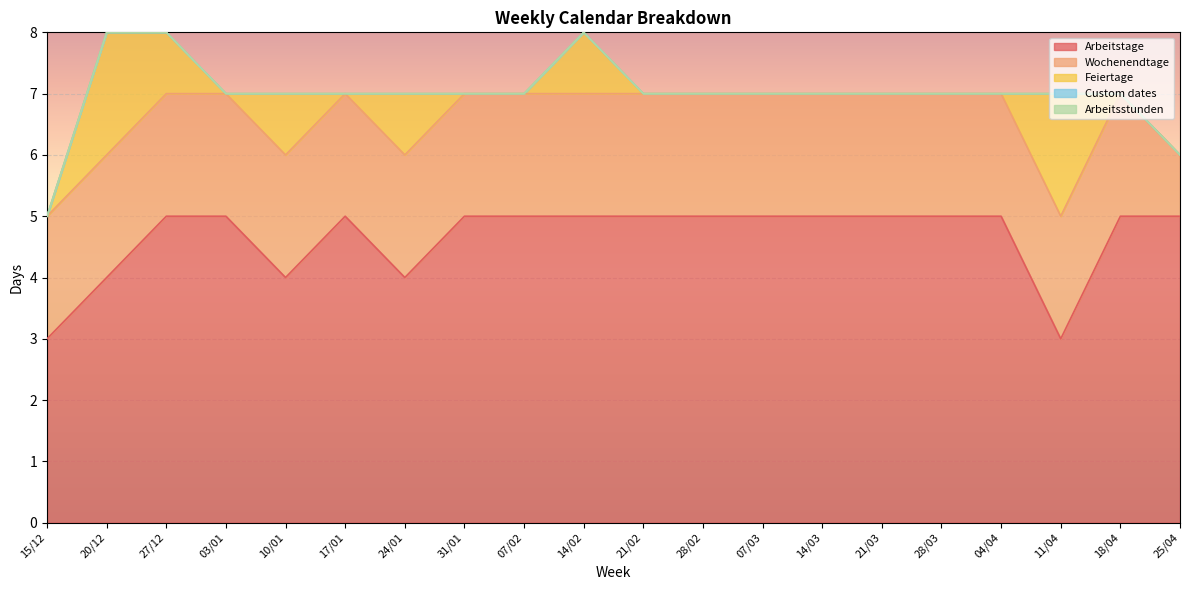

Reading left to right, transcribe all the data shown in this chart.

Arbeitstage: 3	4	5	5	4	5	4	5	5	5	5	5	5	5	5	5	5	3	5	5
Wochenendtage: 2	2	2	2	2	2	2	2	2	2	2	2	2	2	2	2	2	2	2	1
Feiertage: 0	2	1	0	1	0	1	0	0	1	0	0	0	0	0	0	0	2	0	0
Custom dates: 0	0	0	0	0	0	0	0	0	0	0	0	0	0	0	0	0	0	0	0
Arbeitsstunden: 0	0	0	0	0	0	0	0	0	0	0	0	0	0	0	0	0	0	0	0